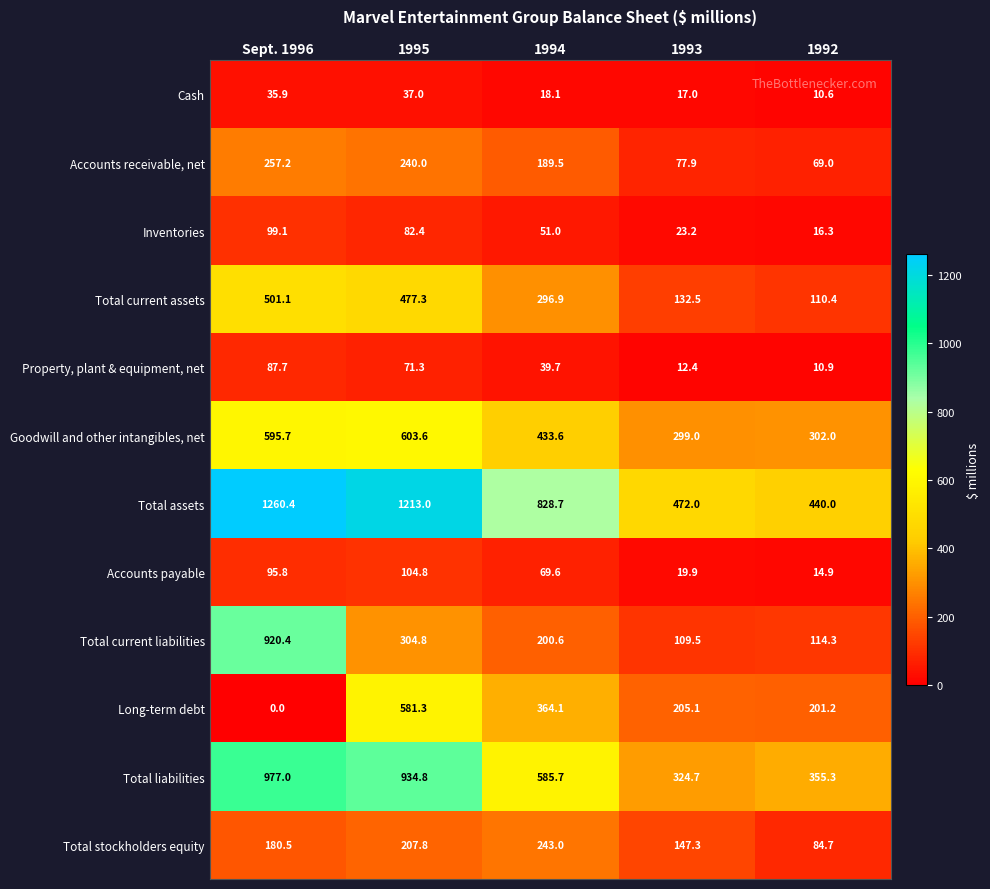

True or false: Accounts payable has a value of 104.8 at 1995.

True